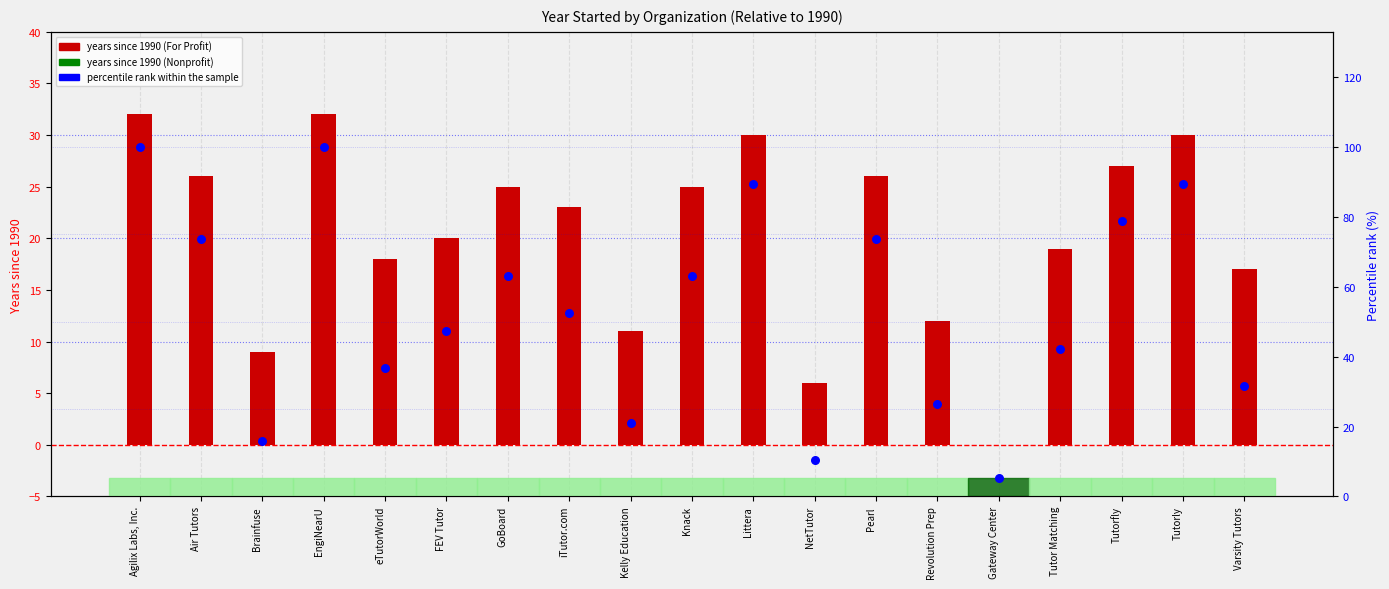

At how many categories does at least one series exceed 91?

2